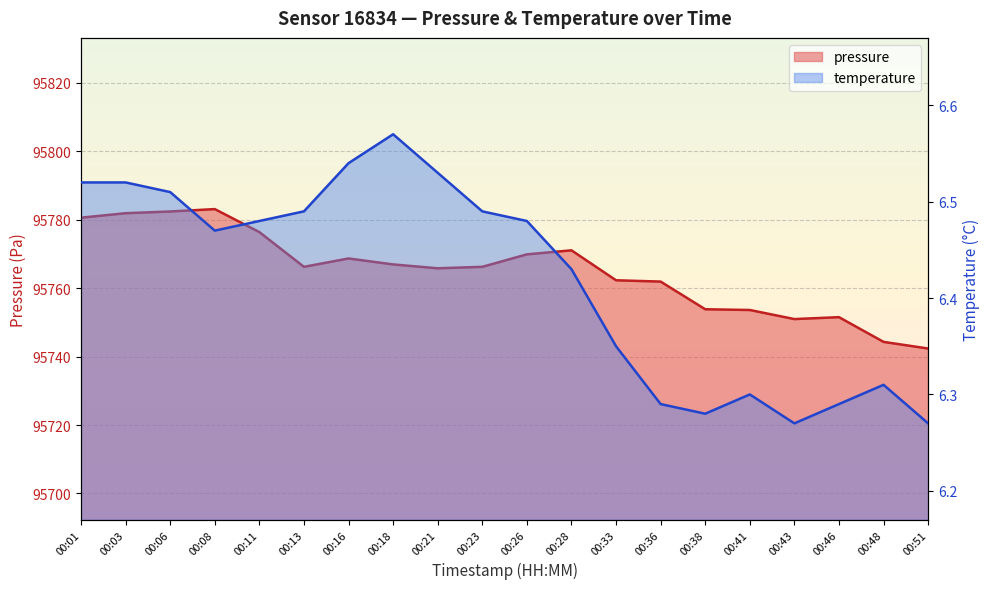

At which category is the sum across all series the highest?

00:08